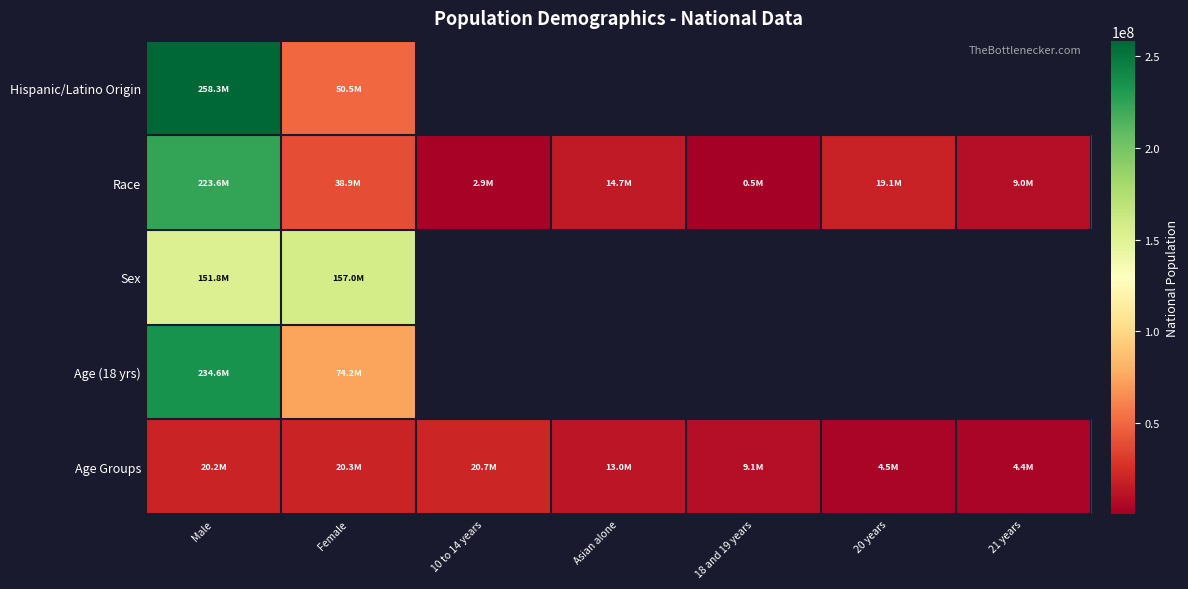

How many data points in Age Groups are above 12954254?

3